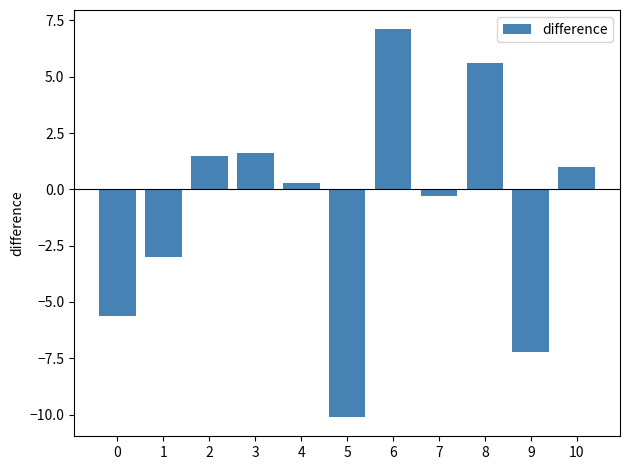

What is the maximum value shown in the chart?

7.1